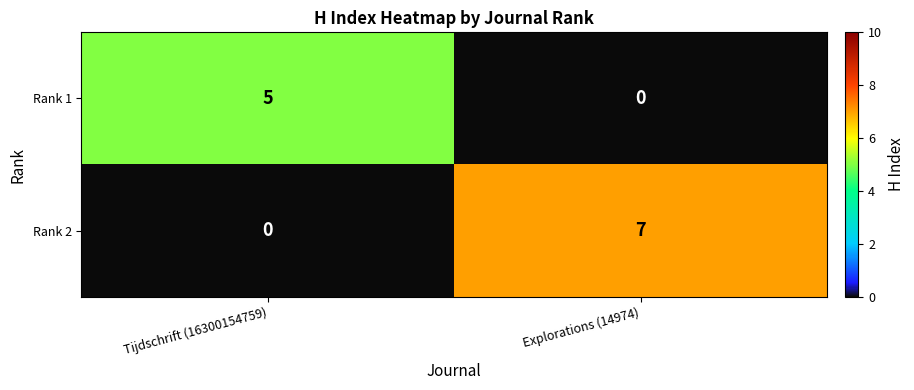

At which label does Rank 2 reach its peak?

Explorations (14974)